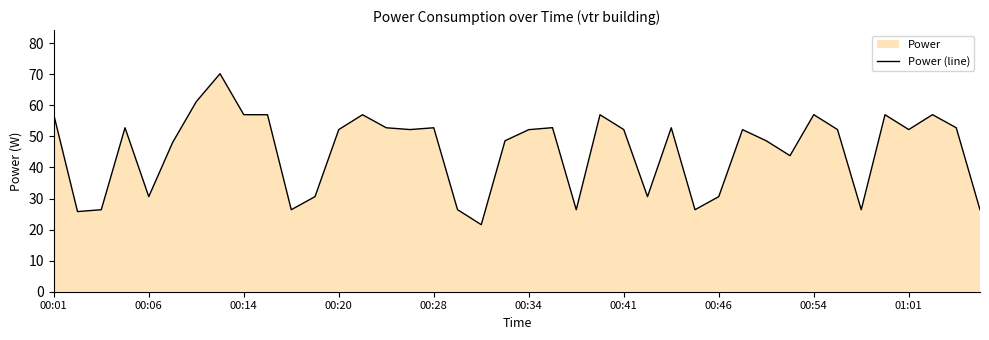

What is the maximum value shown in the chart?

70.2